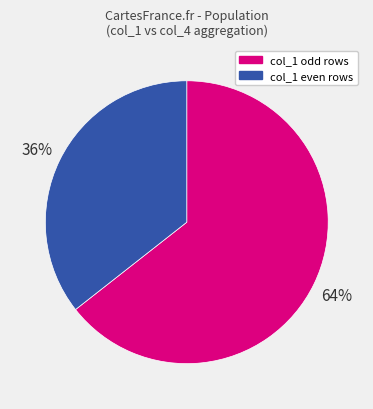

Do col_1 odd rows and col_1 even rows together represent more than half of the pie?

Yes